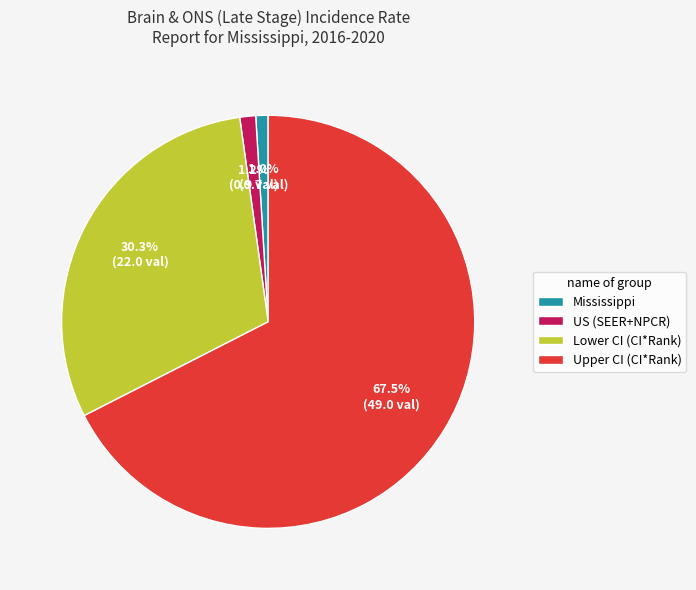

Approximately how many times larger is the value at Upper CI (CI*Rank) compared to Lower CI (CI*Rank)?

2.2